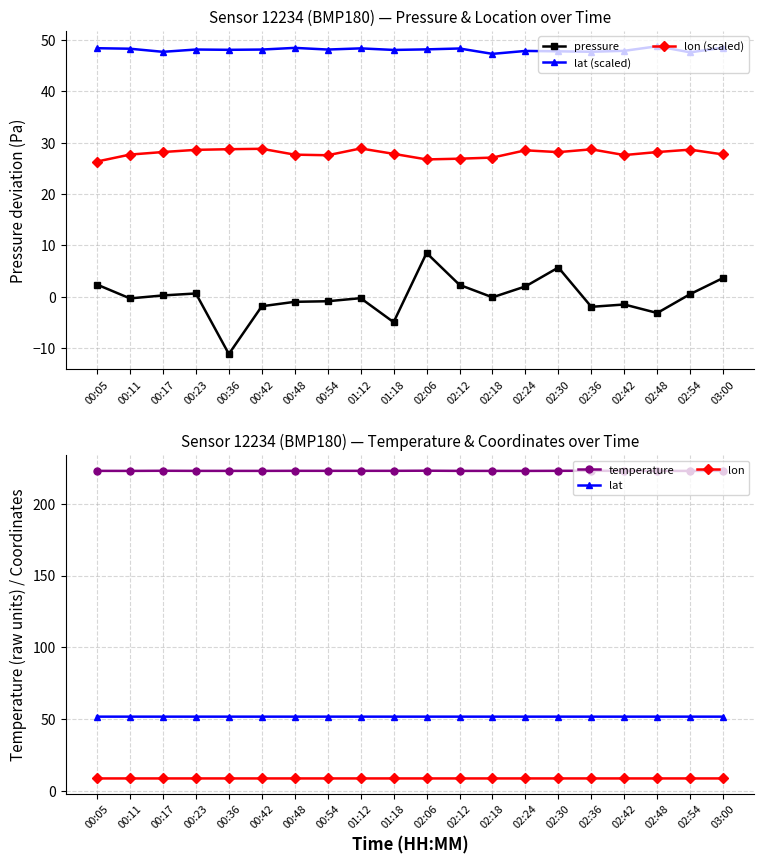

In pressure, how many points are higher than both neighbors (excluding endpoints)?

5